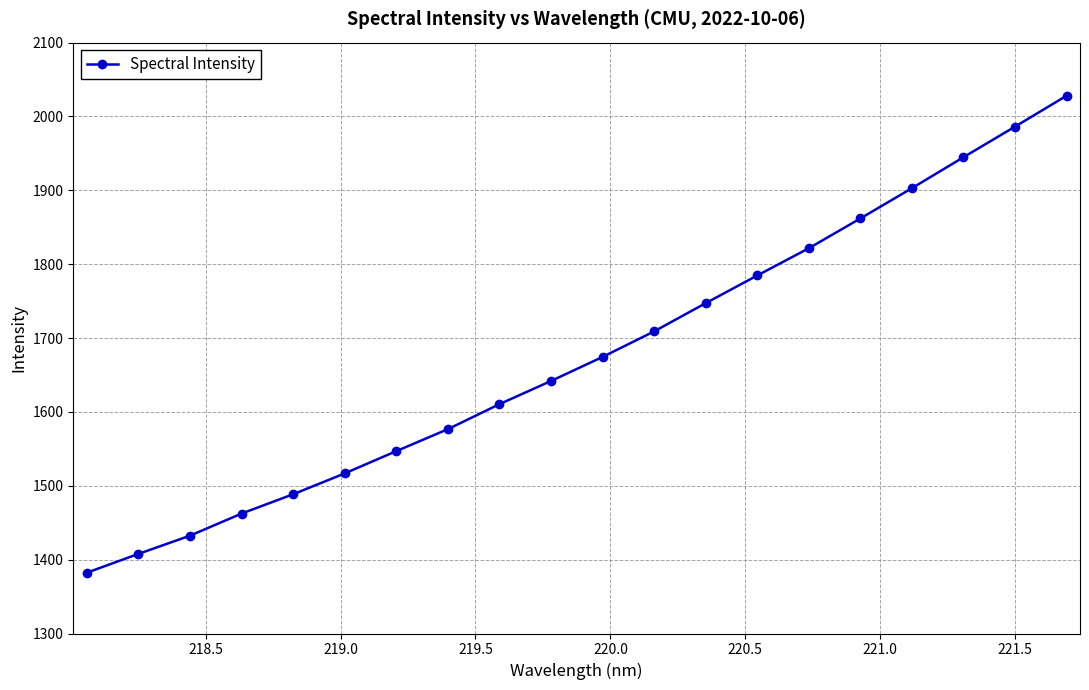

What is the sum of all values?

33527.5